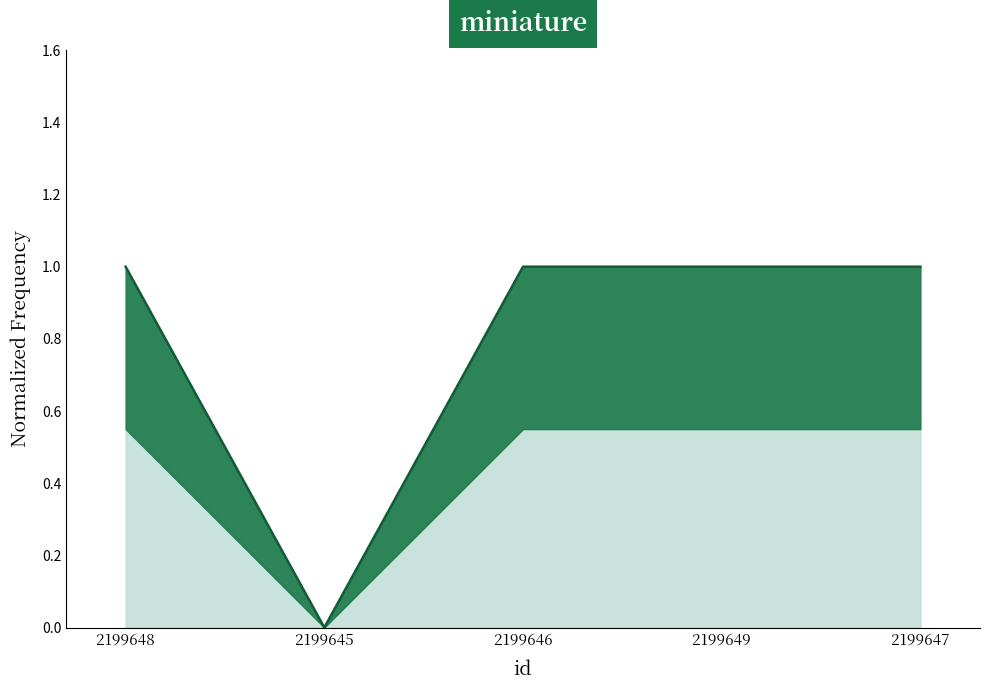

How many lines are shown in the chart?

1